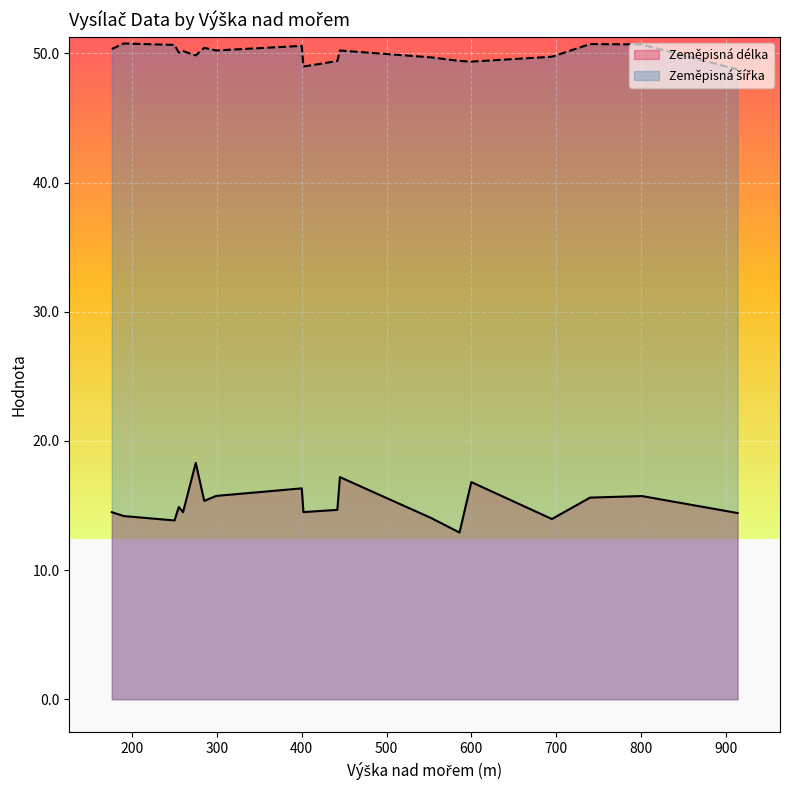

What is the label of the 16th point from the left?

740